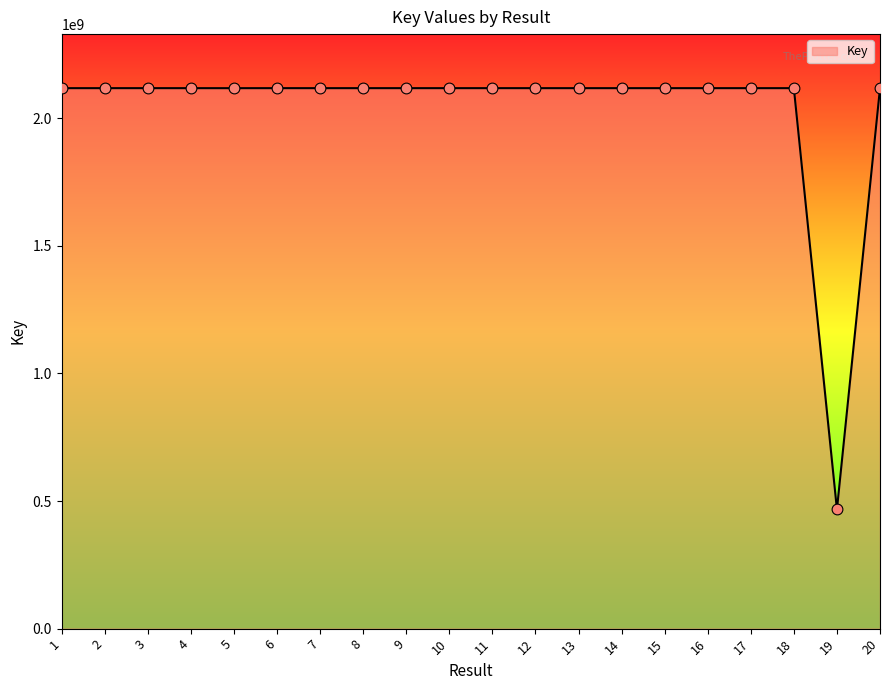

Between 7 and 19, which is larger?

7